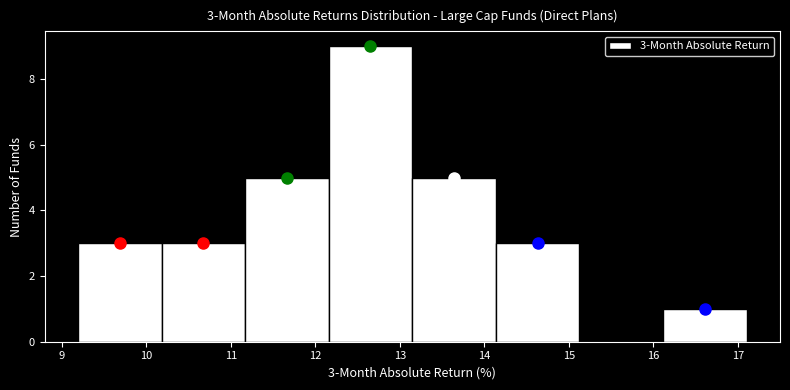

Over which range of the x-axis is the bar tallest?

12.2 to 13.1